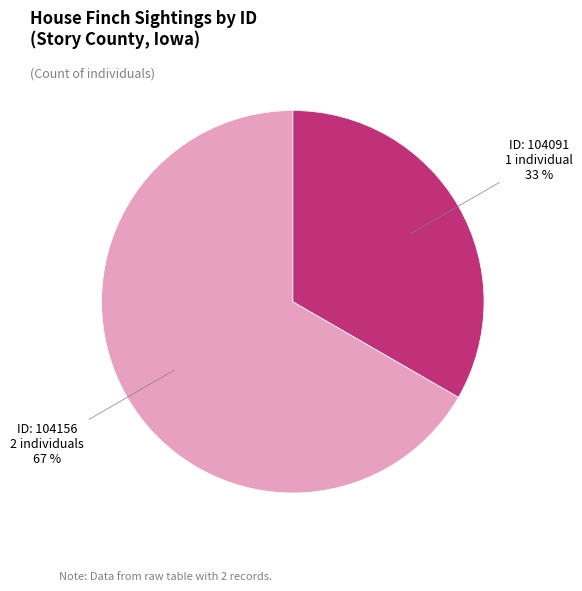

Is there any slice that represents more than half of the pie?

Yes